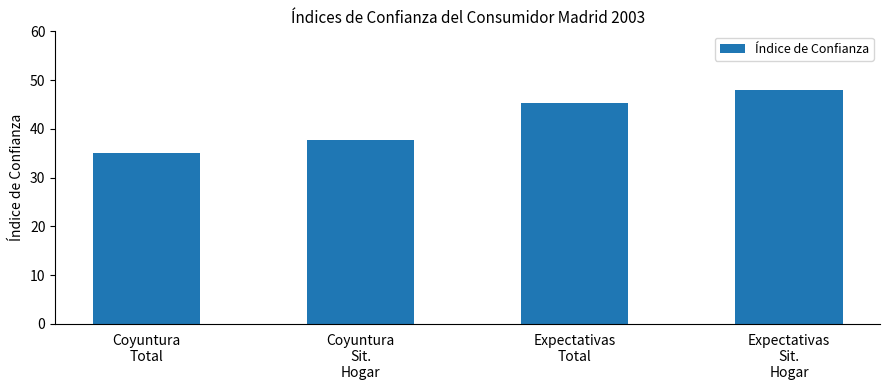

What is the ratio of the value at Coyuntura
Total to the value at Expectativas
Sit.
Hogar?

0.7